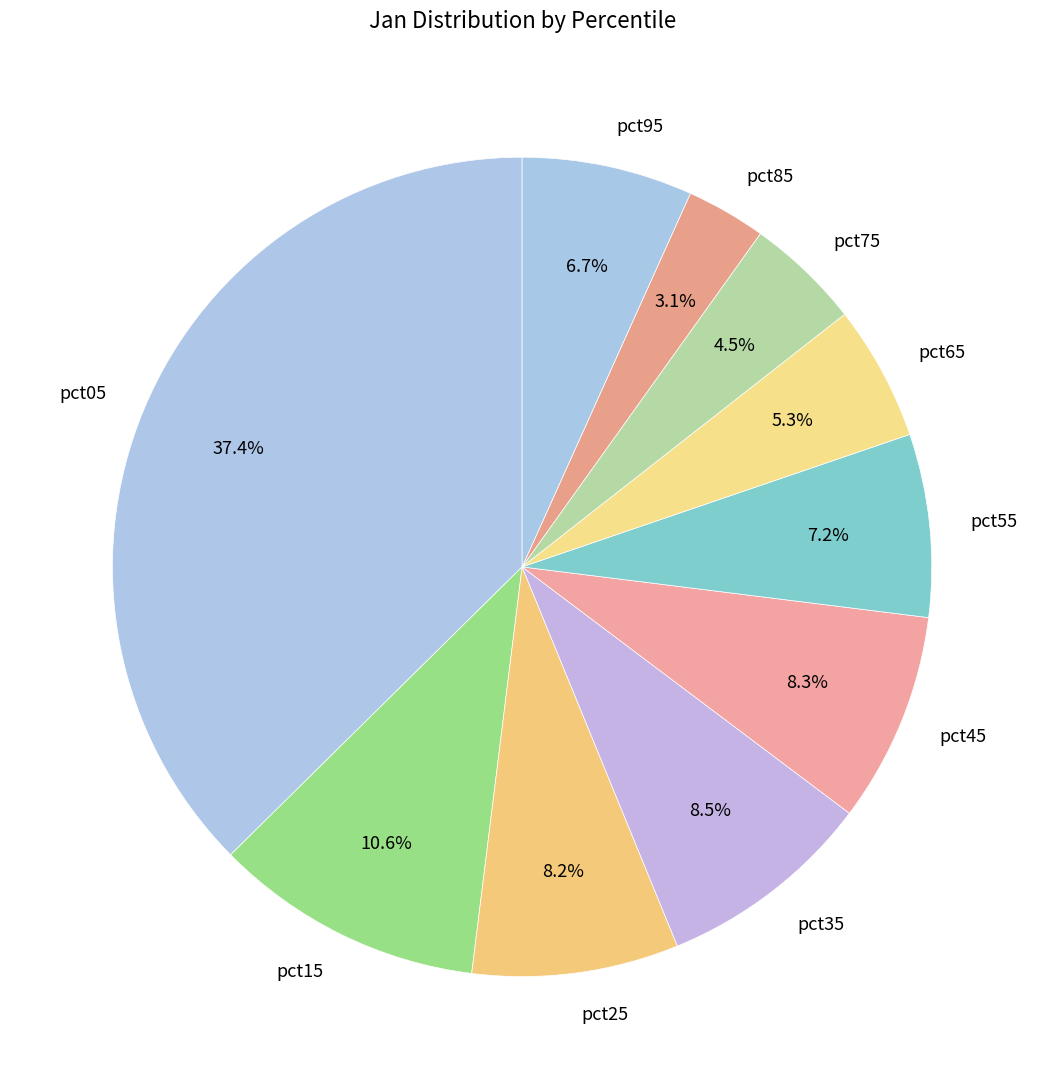

How many slices are in this pie chart?

10